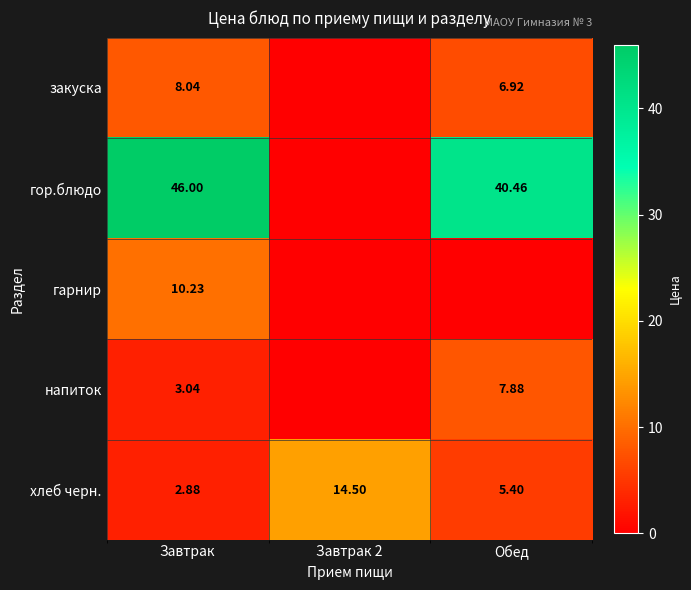

At which label is хлеб черн. closest to 8?

Обед